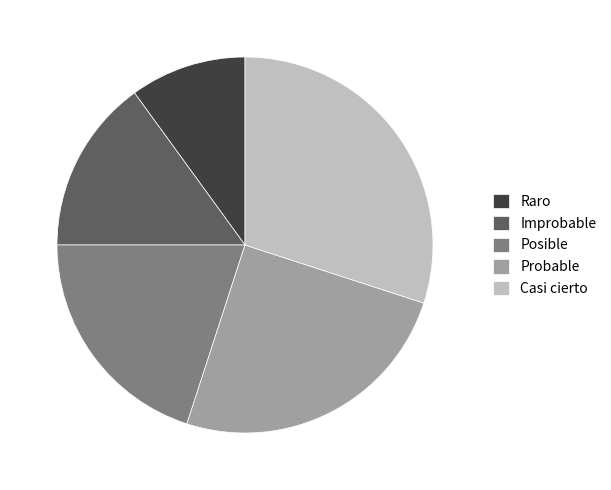

Is there a majority slice in this chart?

No